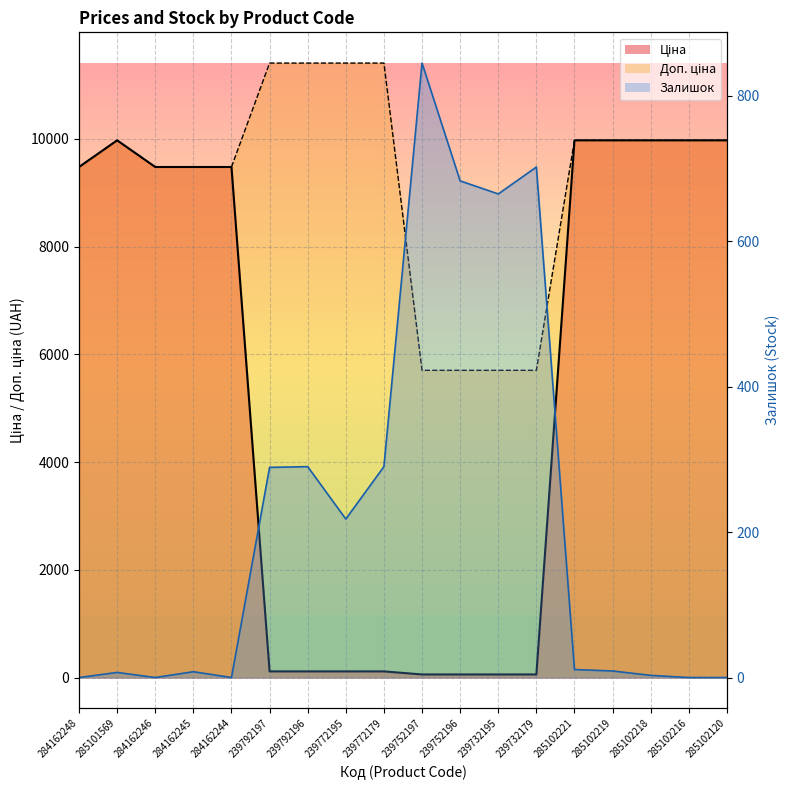

At which category is the sum across all series the highest?

285102221